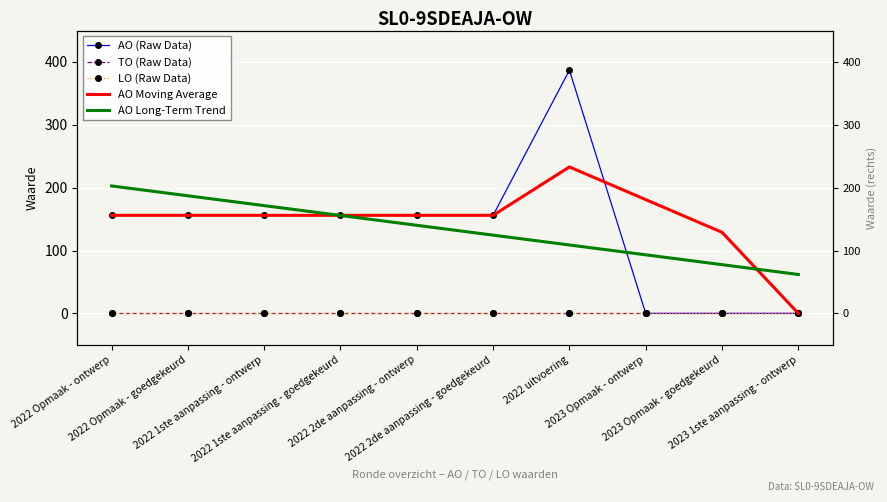

True or false: LO (Raw Data) and AO Moving Average cross at least once.

False